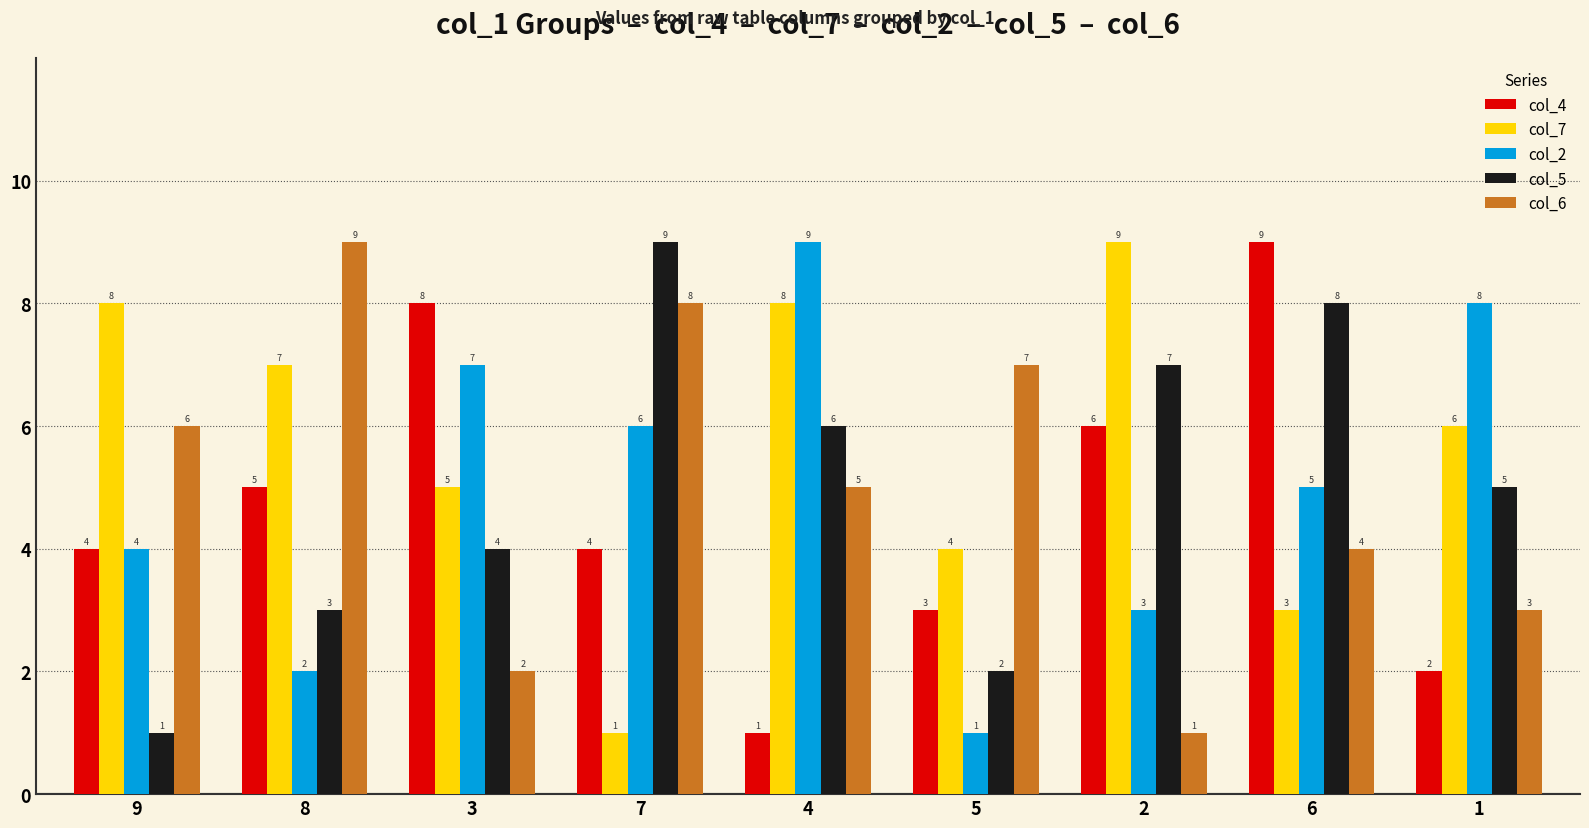

How many distinct data groups are displayed?

5